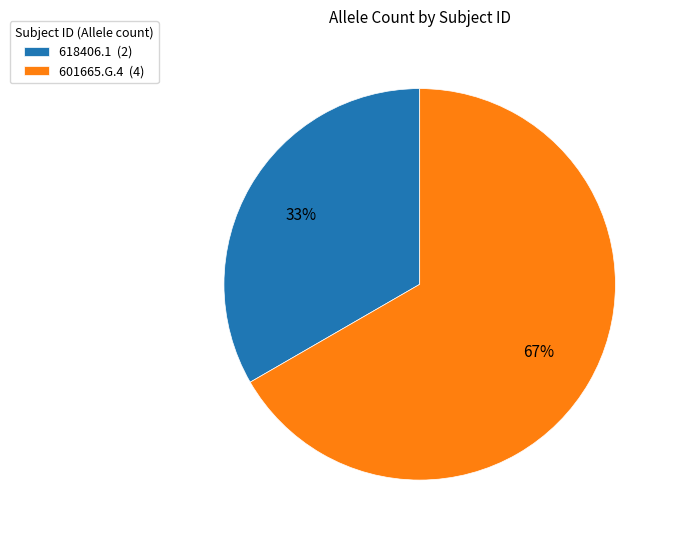

Does 601665.G.4 represent more than half of the total?

Yes